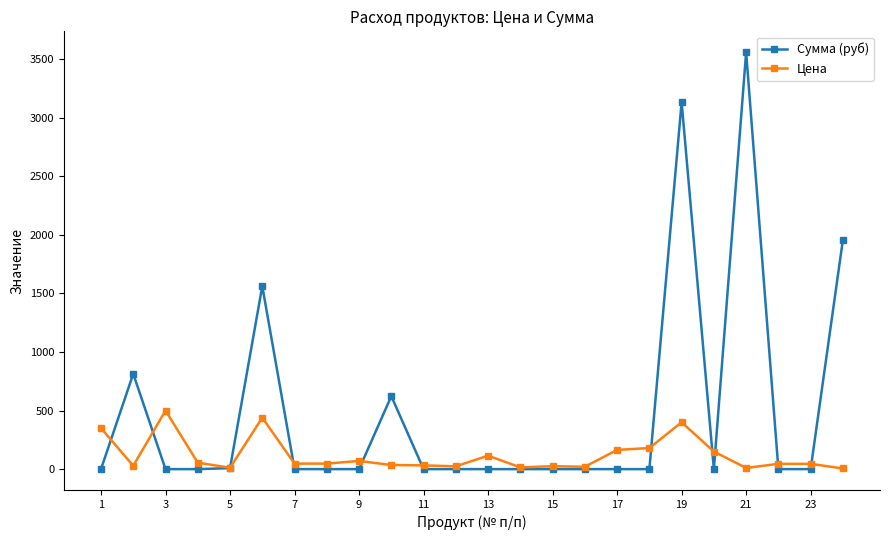

True or false: Цена and Сумма (руб) intersect in this chart.

True